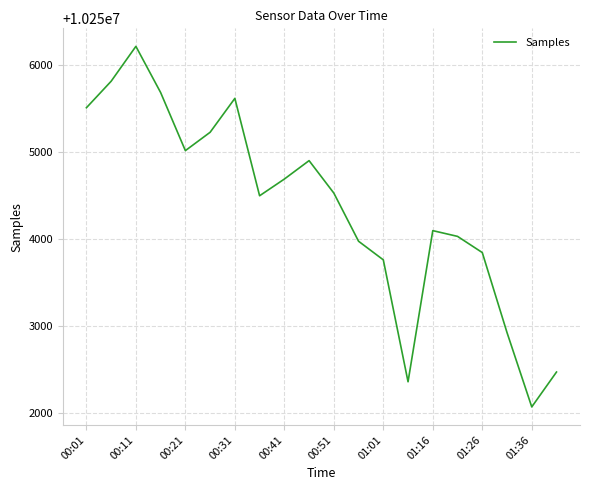

What is the maximum value shown in the chart?

10256220